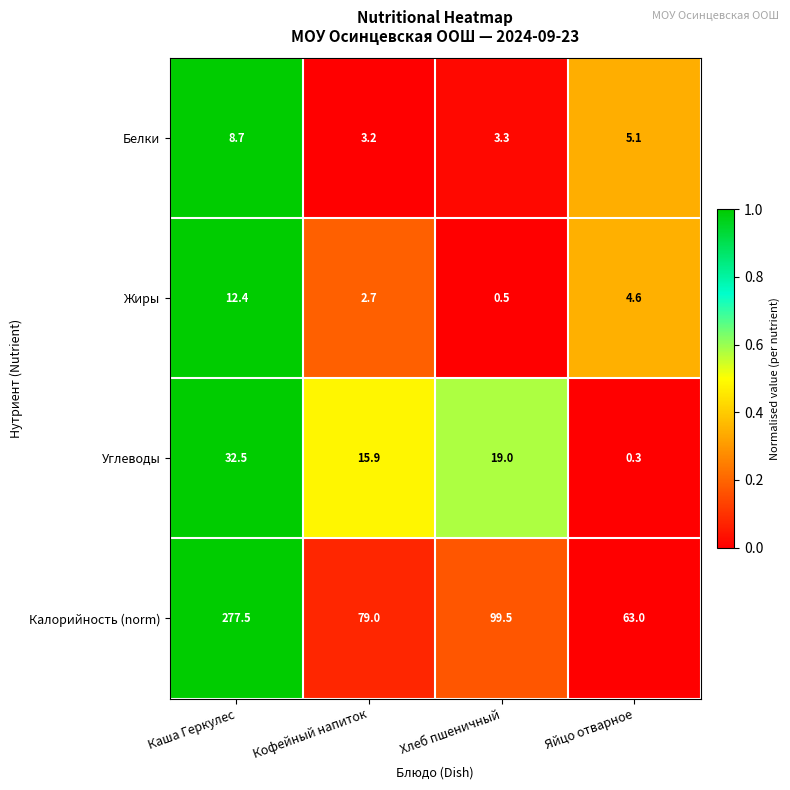

What is the difference between the maximum and minimum values in the Жиры series?

11.9